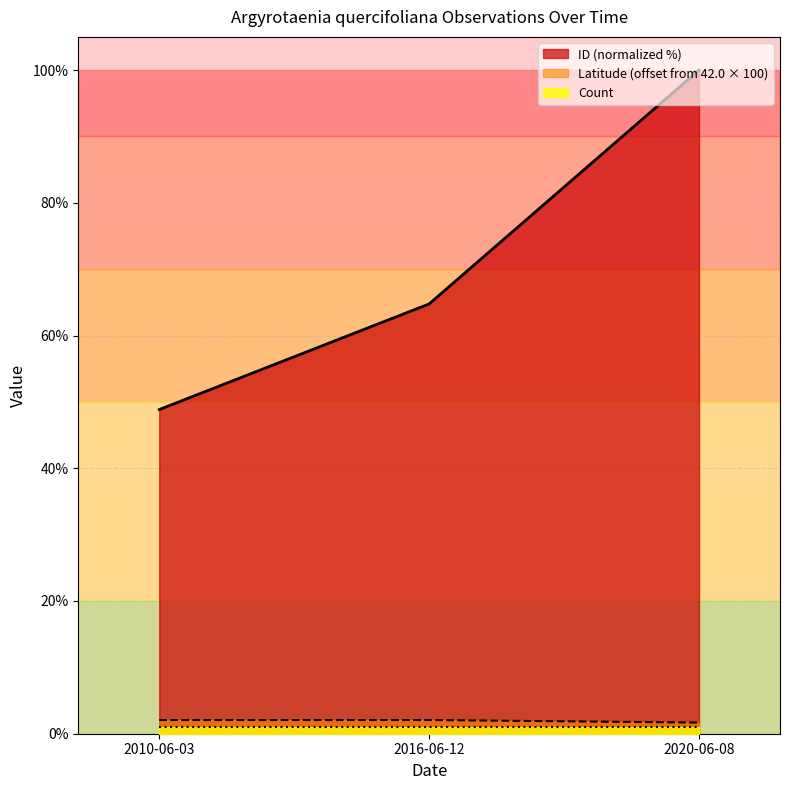

At which label is ID closest to 74?

2016-06-12